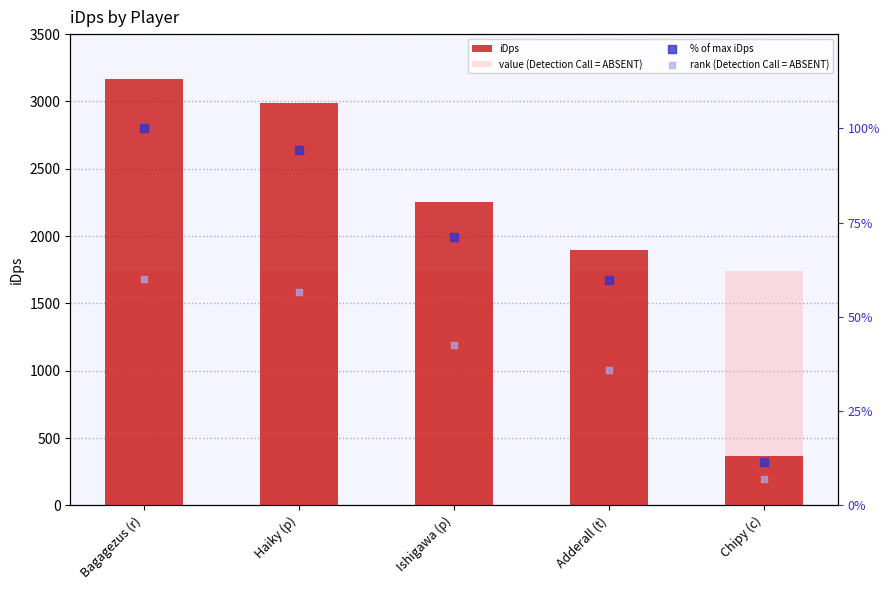

Which series contains the lowest Y value?

rank (Detection Call = ABSENT)